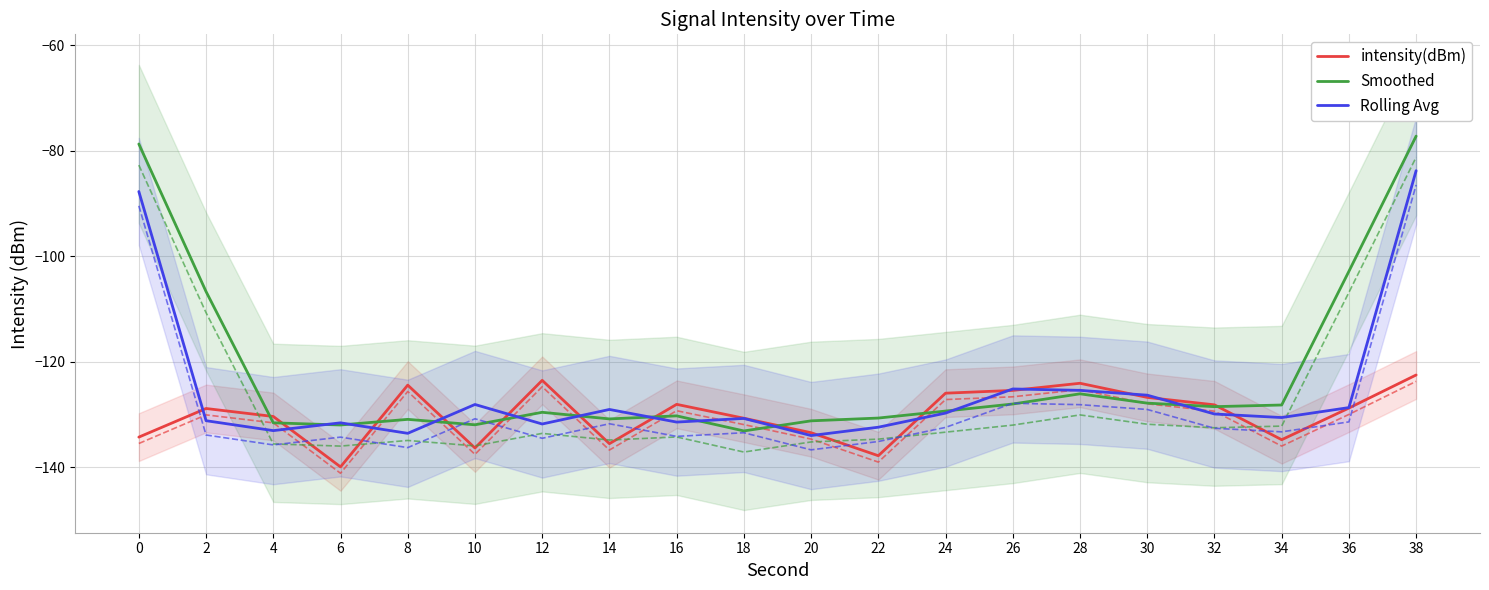

True or false: Smoothed and Rolling Avg cross at least once.

True